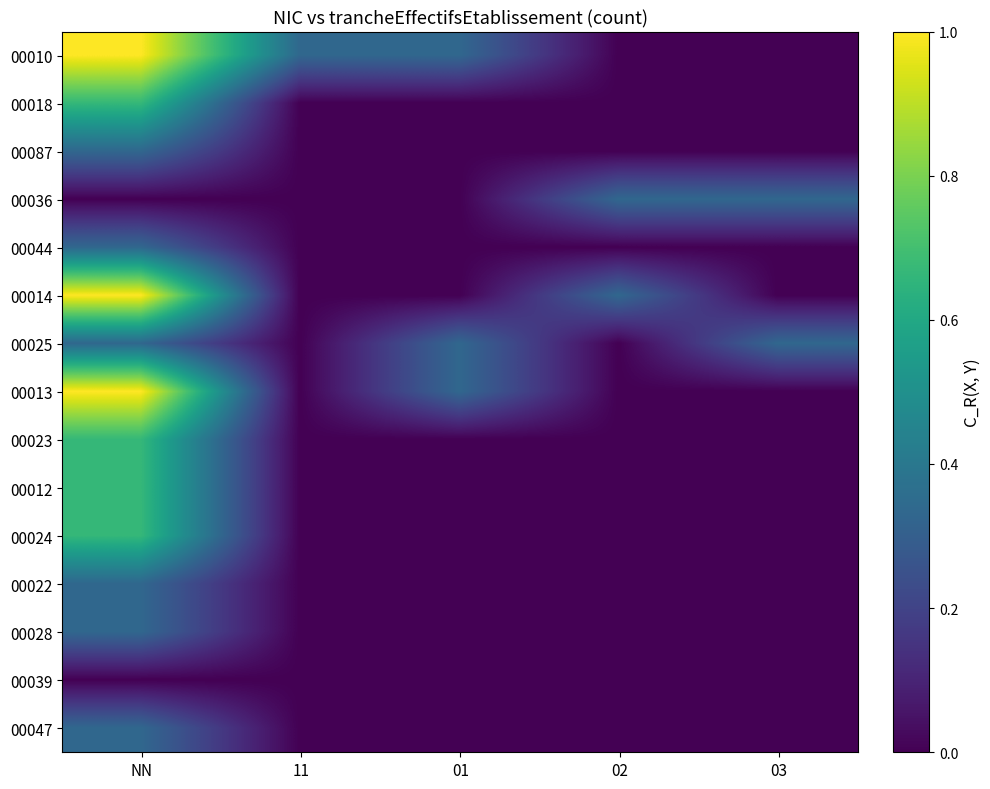

Reading left to right, what are all the values shown in this chart?

00010: NN=1.0	11=0.3	01=0.3	02=0.0	03=0.0
00018: NN=0.7	11=0.0	01=0.0	02=0.0	03=0.0
00087: NN=0.3	11=0.0	01=0.0	02=0.0	03=0.0
00036: NN=0.0	11=0.0	01=0.0	02=0.3	03=0.3
00044: NN=0.3	11=0.0	01=0.0	02=0.0	03=0.0
00014: NN=1.0	11=0.0	01=0.0	02=0.3	03=0.0
00025: NN=0.3	11=0.0	01=0.3	02=0.0	03=0.3
00013: NN=1.0	11=0.0	01=0.3	02=0.0	03=0.0
00023: NN=0.7	11=0.0	01=0.0	02=0.0	03=0.0
00012: NN=0.7	11=0.0	01=0.0	02=0.0	03=0.0
00024: NN=0.7	11=0.0	01=0.0	02=0.0	03=0.0
00022: NN=0.3	11=0.0	01=0.0	02=0.0	03=0.0
00028: NN=0.3	11=0.0	01=0.0	02=0.0	03=0.0
00039: NN=0.0	11=0.0	01=0.0	02=0.0	03=0.0
00047: NN=0.3	11=0.0	01=0.0	02=0.0	03=0.0